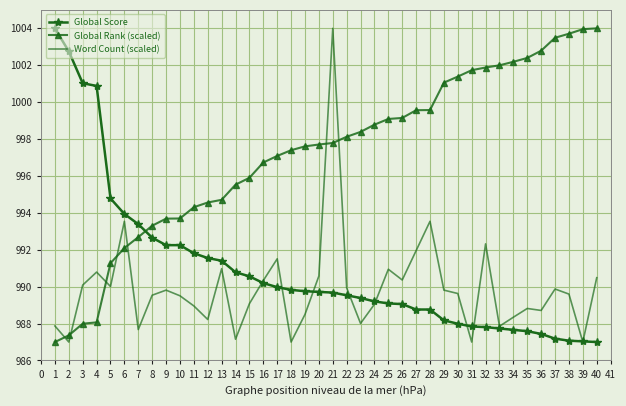

True or false: Word Count (scaled) has more than 0 points higher than both neighbors.

True